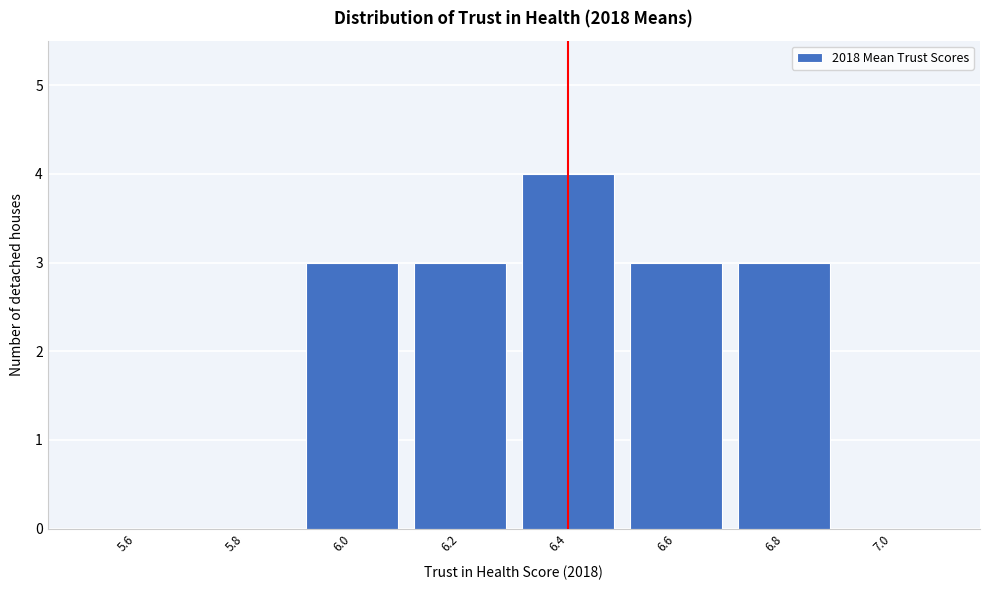

Reading left to right, transcribe all the data shown in this chart.

5.6=0	5.8=0	6.0=3	6.2=3	6.4=4	6.6=3	6.8=3	7.0=0